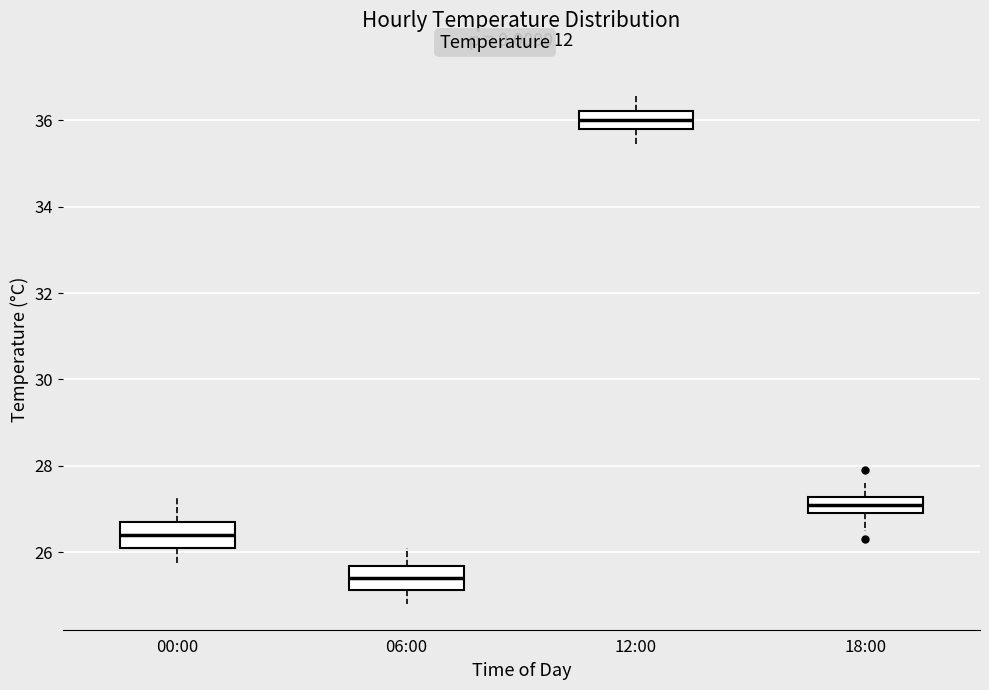

Reading left to right, transcribe this box plot: for each box, give where its median line is, the range the box spans, and where its two whiskers end, as read against the y-axis. The values are not printed on the chart, so give them approximately, as read against the axis.

00:00: median 26.4, box 26.2 to 26.8, whiskers 25.8 to 27.4
06:00: median 25.4, box 25.2 to 25.6, whiskers 24.8 to 26.2
12:00: median 36.0, box 35.8 to 36.2, whiskers 35.4 to 36.6
18:00: median 27.2 (inside the box), box 27.0 to 27.2, whiskers 26.6 to 27.6